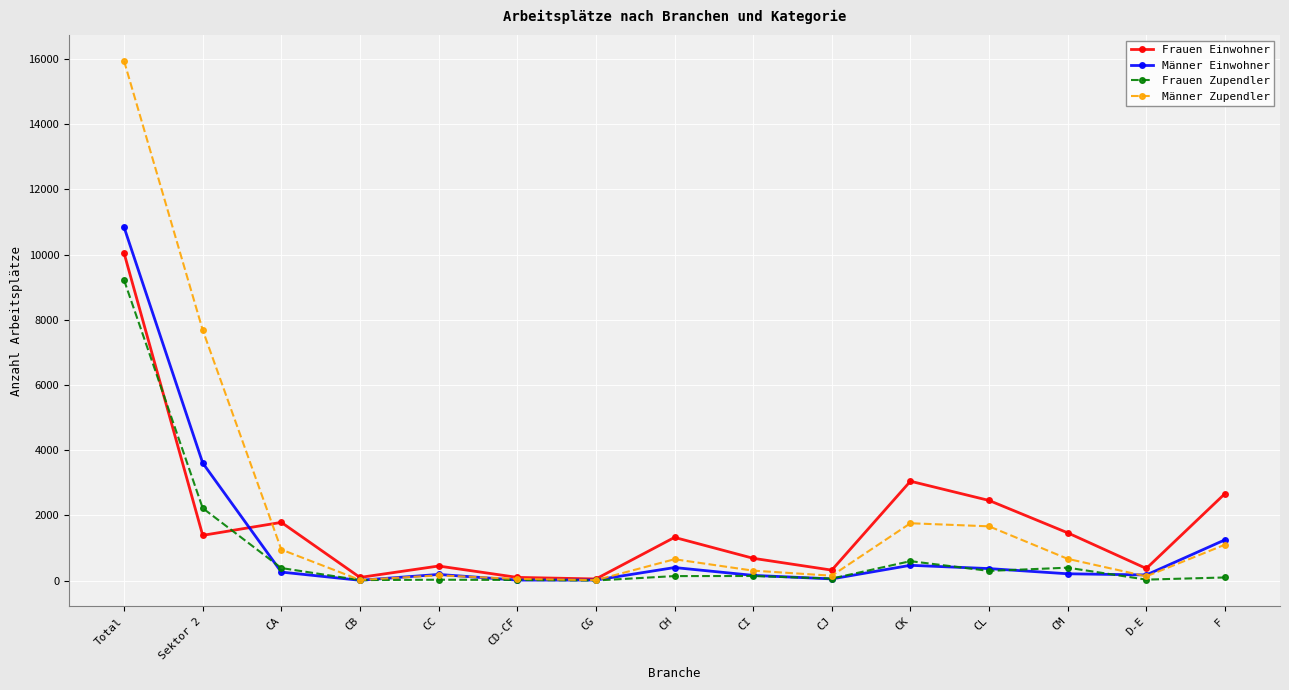

How many categories are shown in the chart?

15